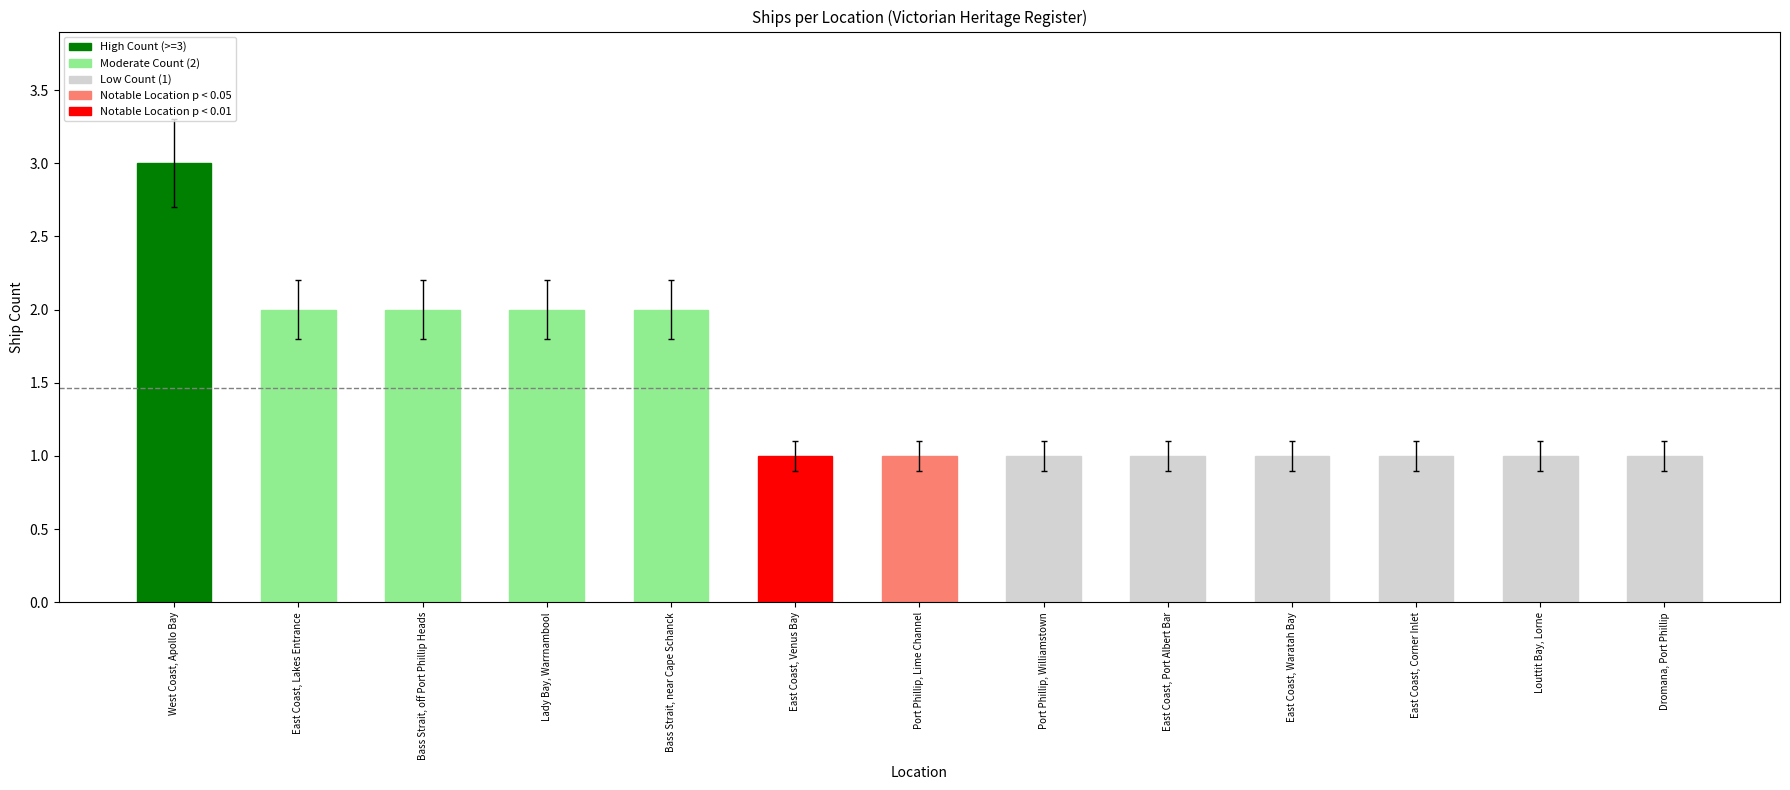

Are the bars grouped side by side (vs. stacked)?

No